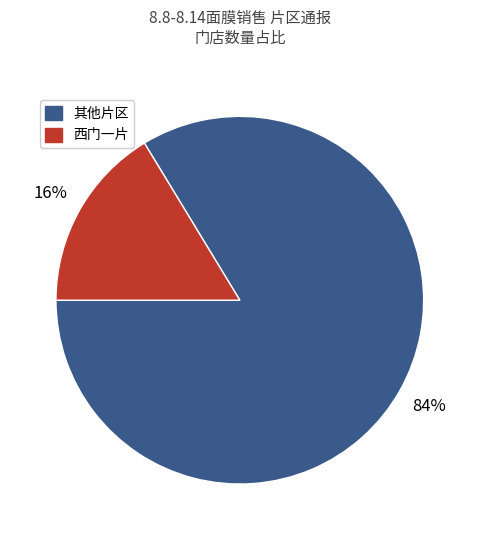

How many segments does this pie chart have?

2